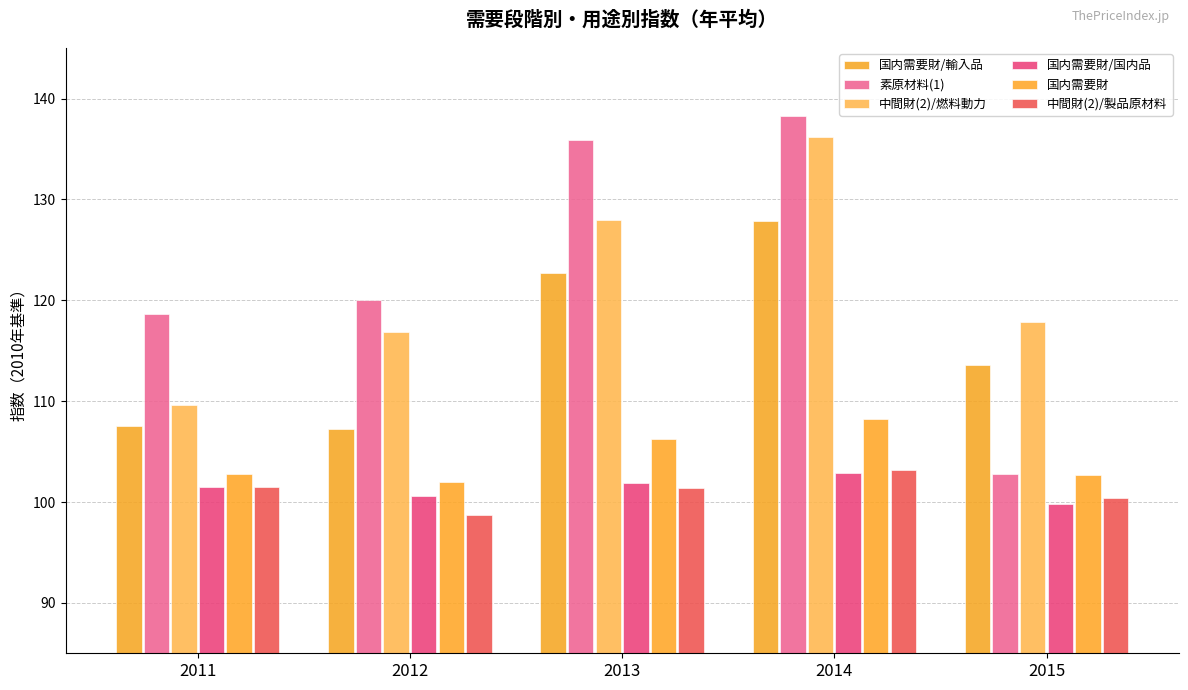

What is the difference between the highest and lowest values at 2015?

18.1